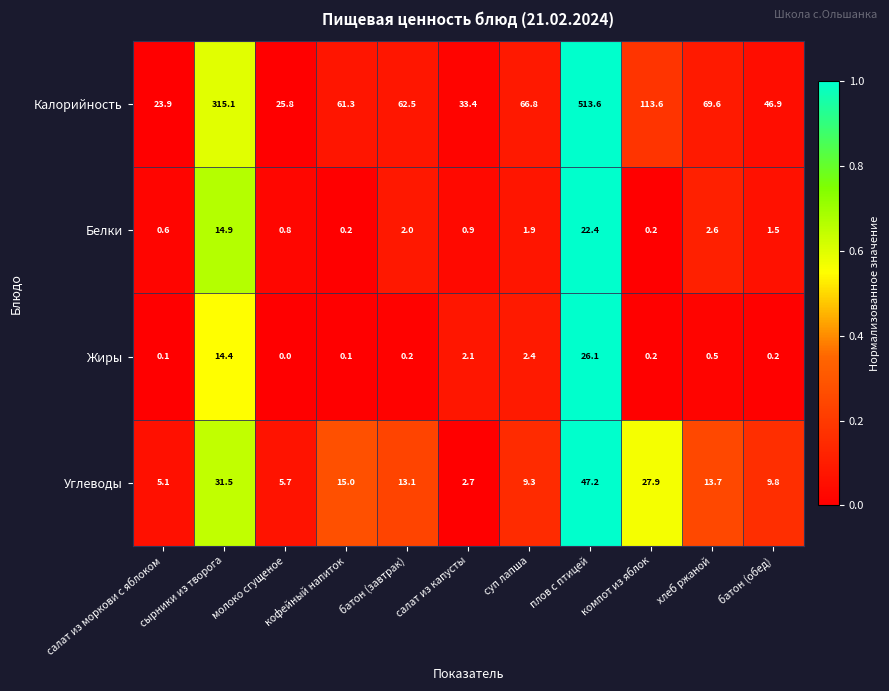

At сырники из творога, list the series in order from smallest to largest.

Жиры, Белки, Углеводы, Калорийность